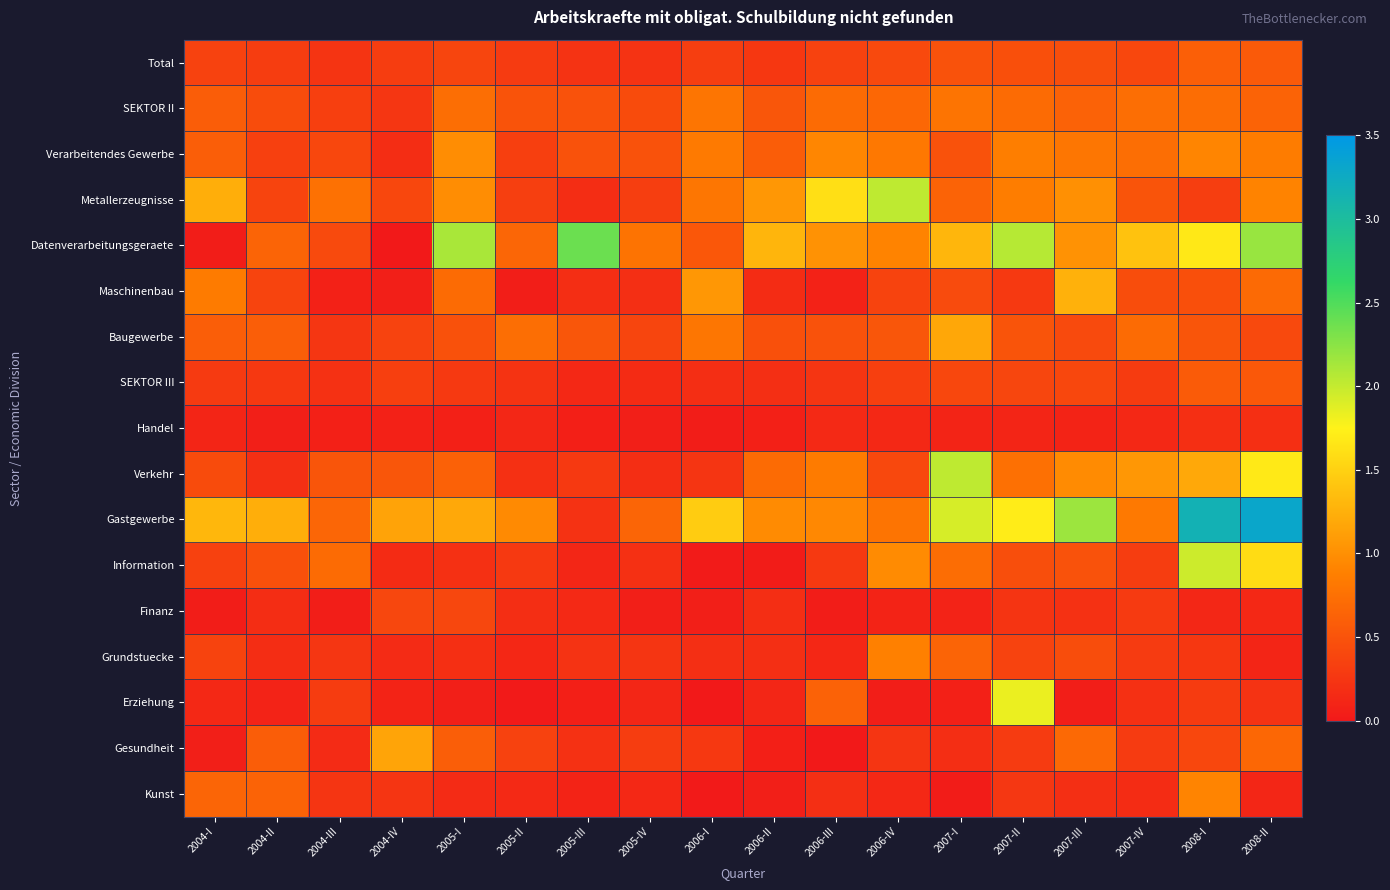

Which series has the widest spread of values?

Gastgewerbe